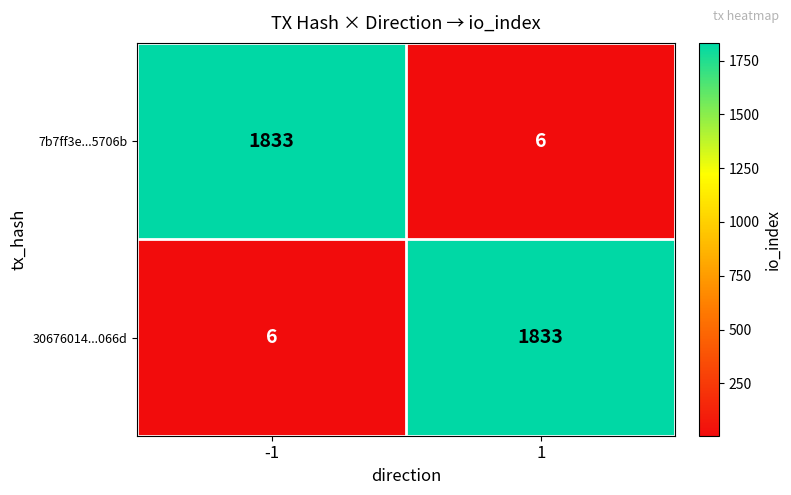

At how many categories does at least one series exceed 1718?

2